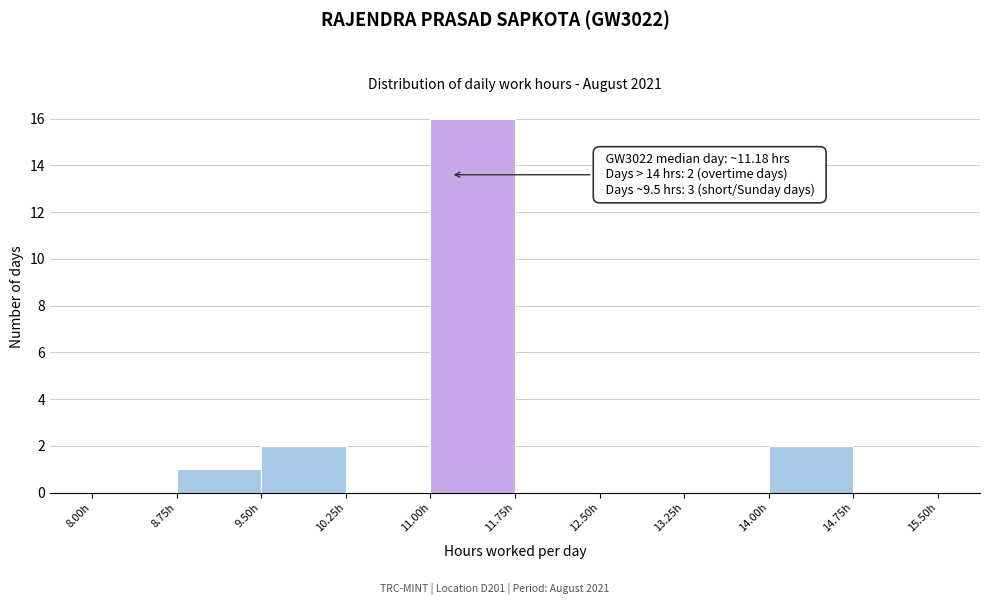

Which range on the x-axis has the tallest bar?

11.00 to 11.75